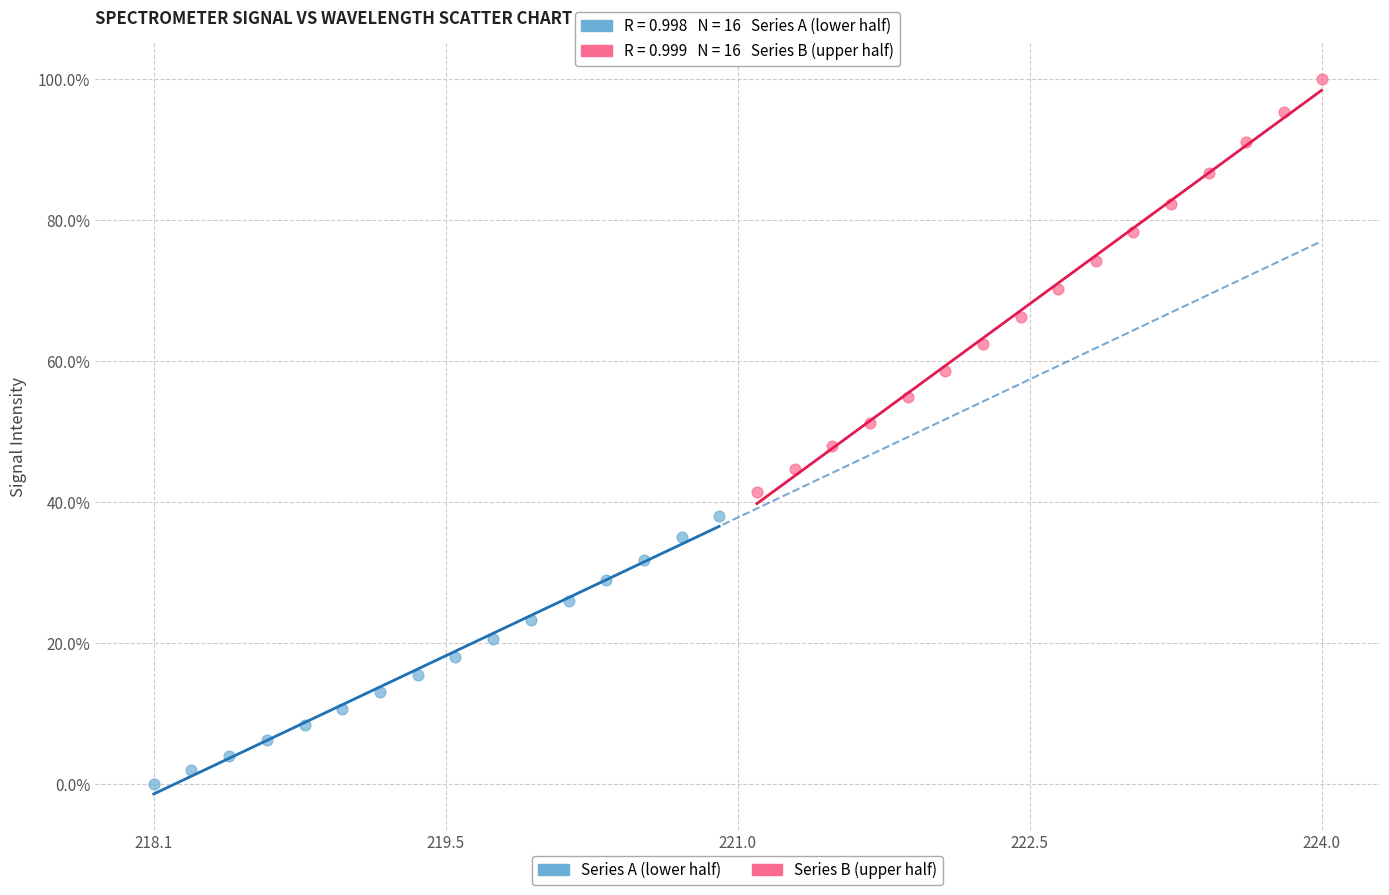

What are all the series names shown in the legend?

Series A (lower half), Series B (upper half)